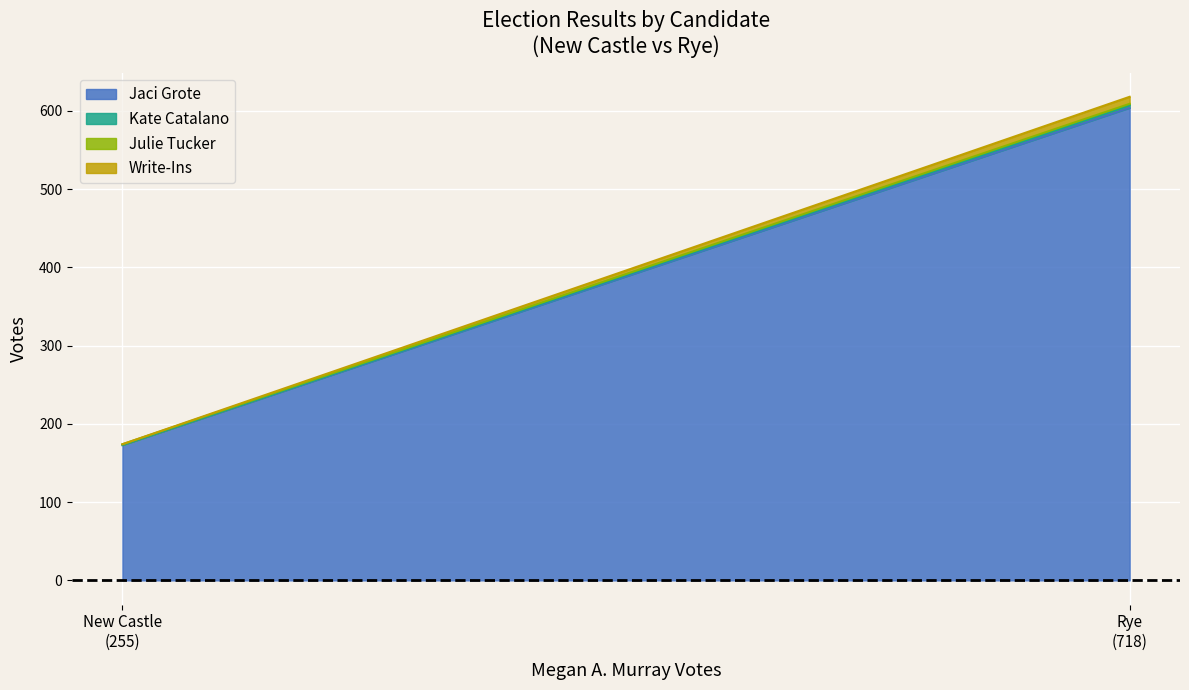

Reading right to left, list all the values displayed in this chart.

Jaci Grote: 604	173
Kate Catalano: 3	0
Julie Tucker: 2	1
Write-Ins: 9	0